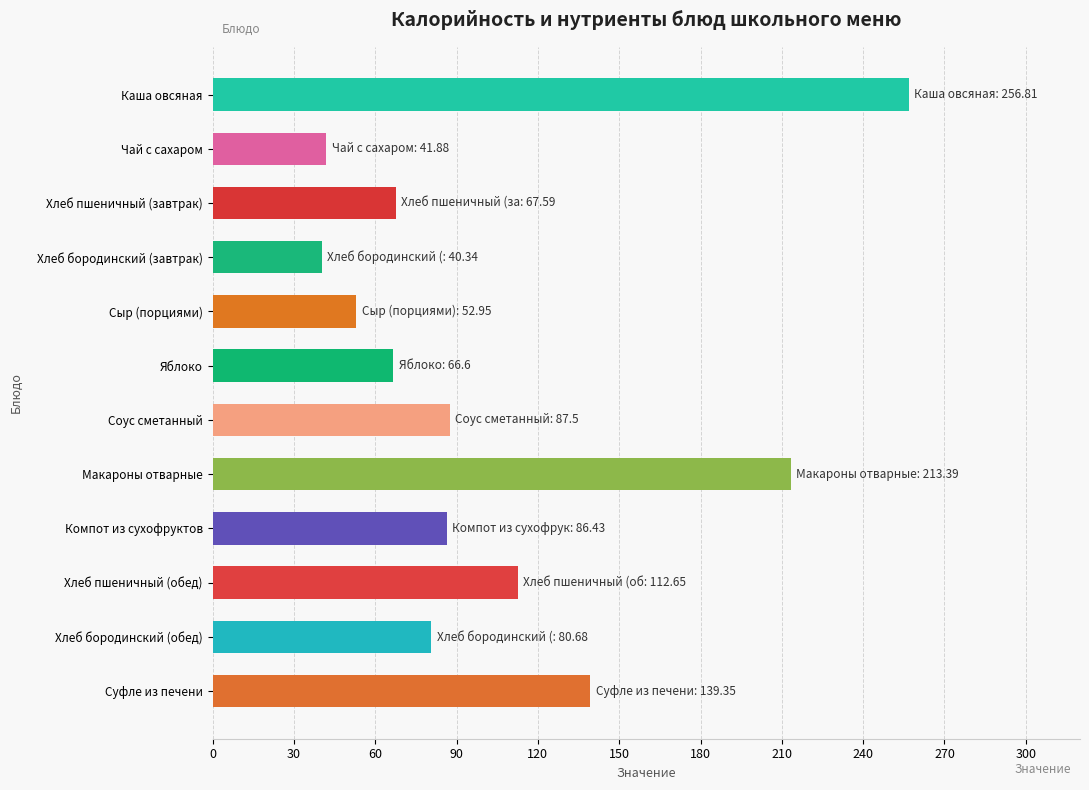

The chart shows a value of 66.6 at Яблоко. True or false?

True